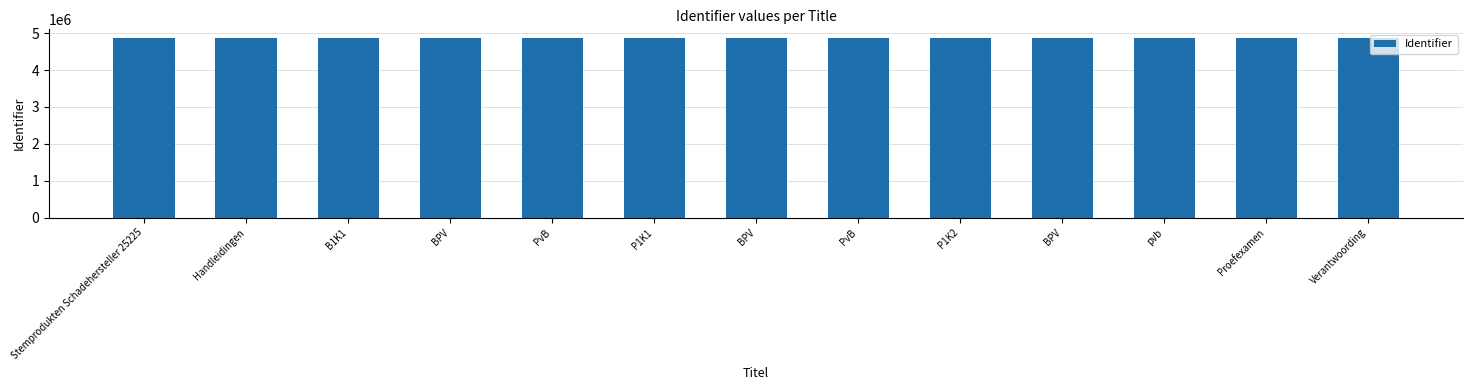

How many bars are there in total?

13